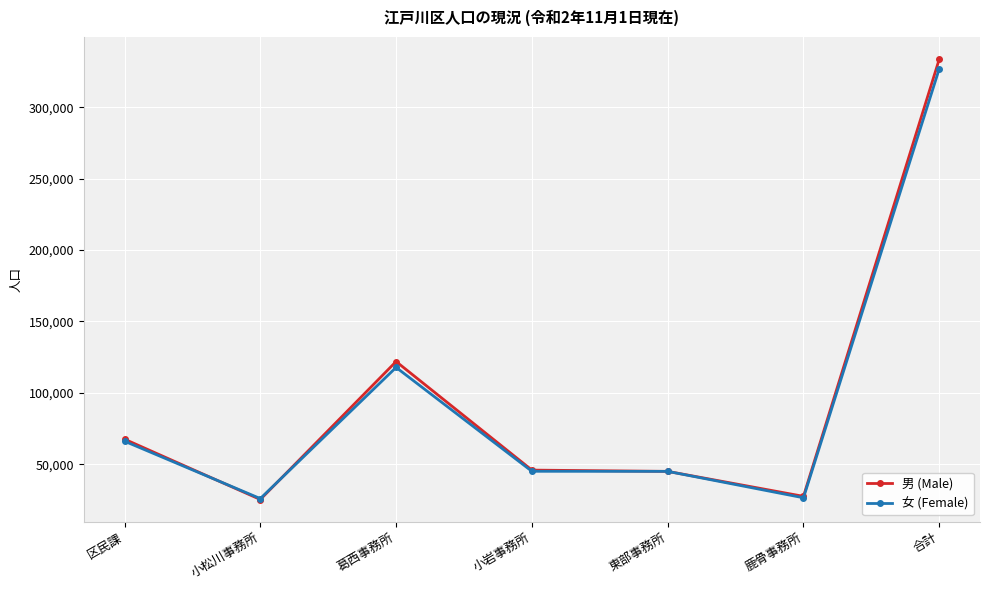

True or false: 男 (Male) has a value of 45966 at 小岩事務所.

True